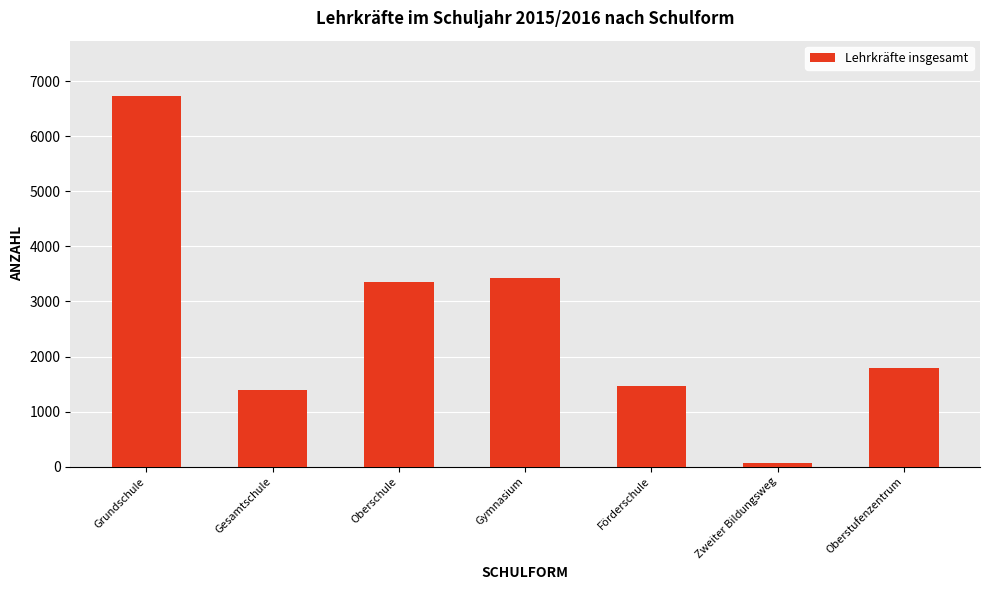

What position from the left is Zweiter Bildungsweg?

6